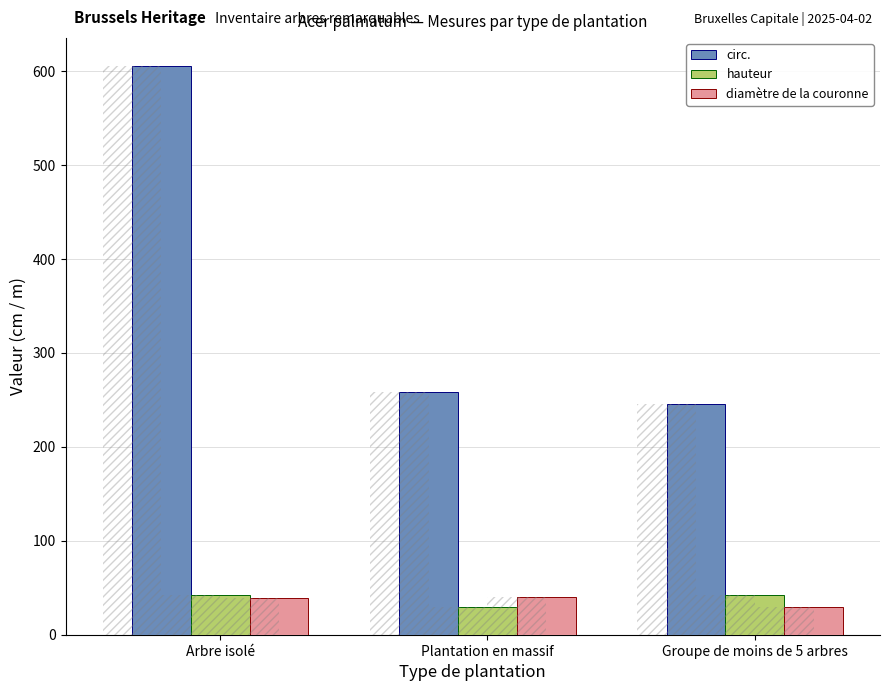

What is the label of the 3rd bar from the left?

Groupe de moins de 5 arbres